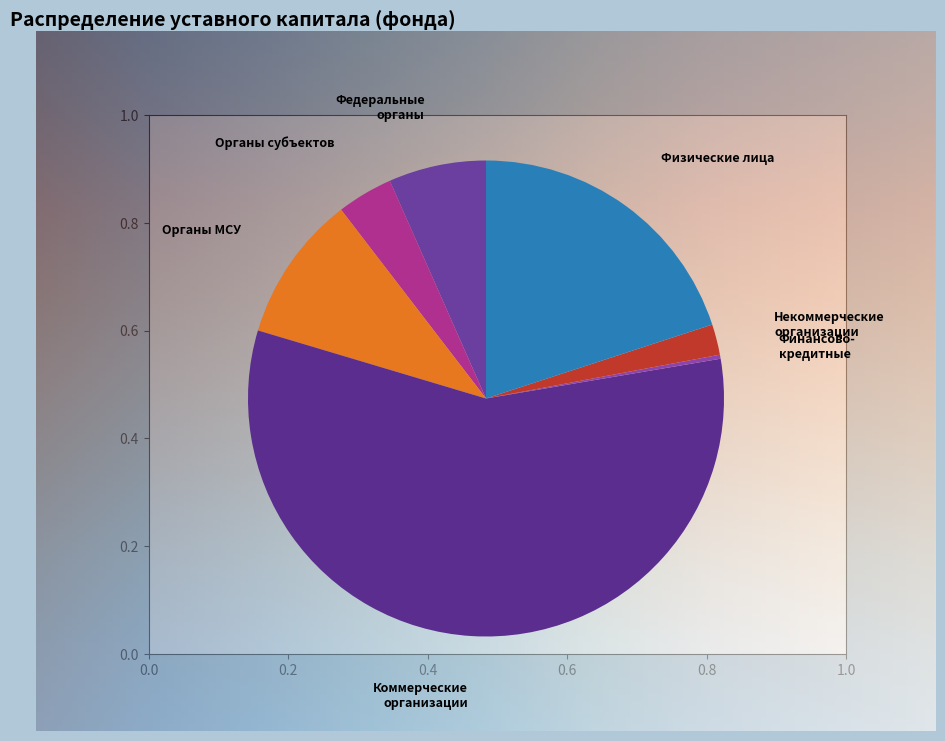

How many slices are in this pie chart?

7